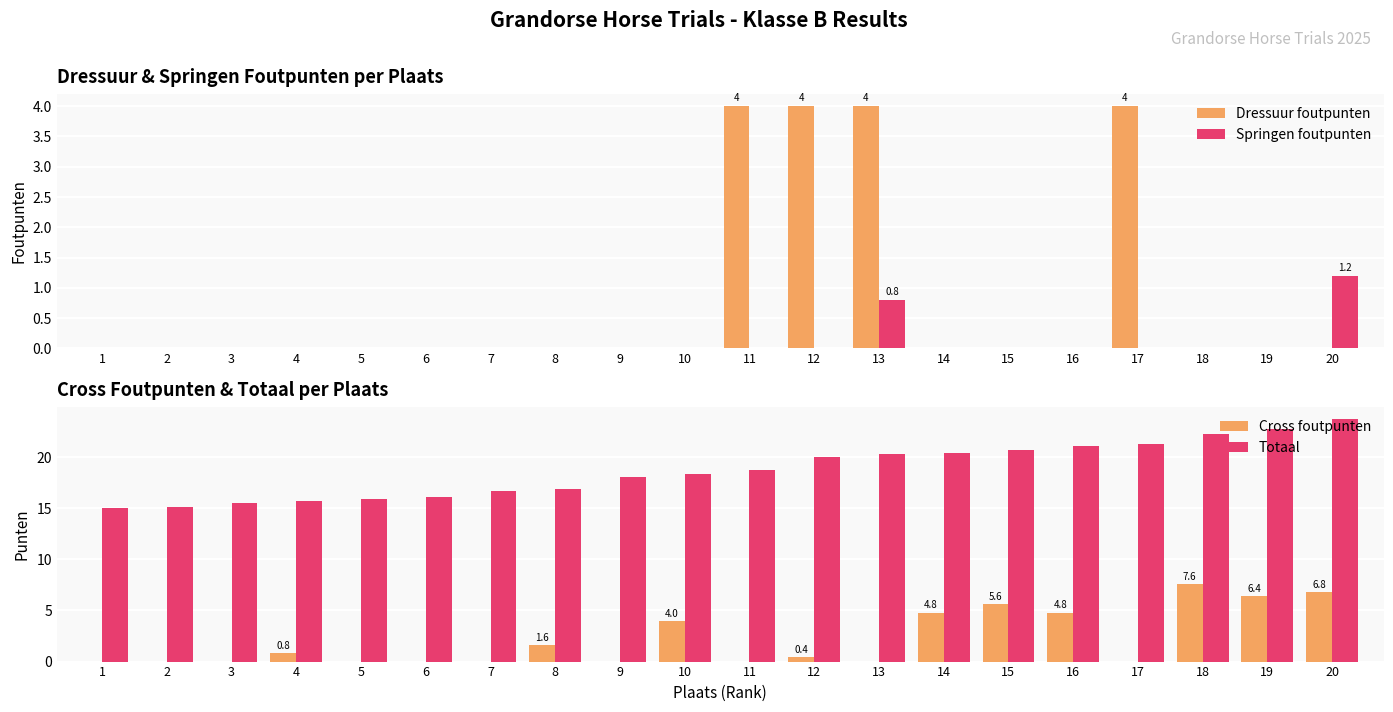

What is the total value across all series at 17?

25.3